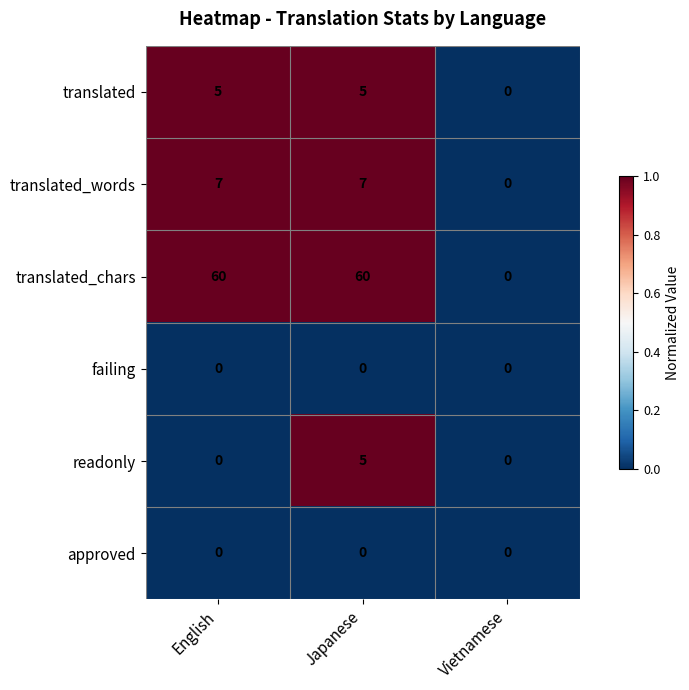

Reading right to left, extract all data points from this chart.

translated: 0	5	5
translated_words: 0	7	7
translated_chars: 0	60	60
failing: 0	0	0
readonly: 0	5	0
approved: 0	0	0